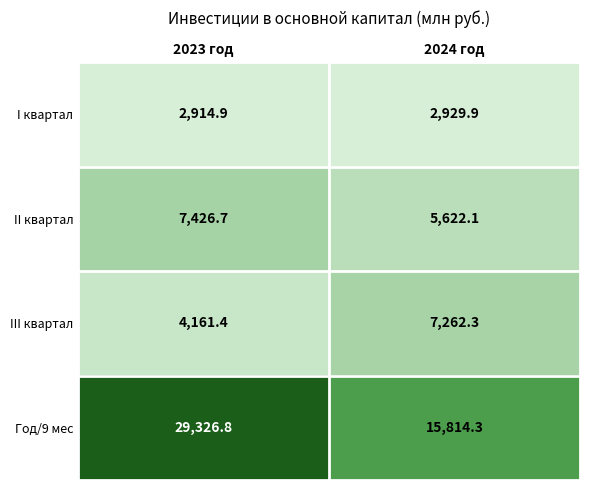

What is the sum of the I квартал values at 2024 год and 2023 год?

5844.8